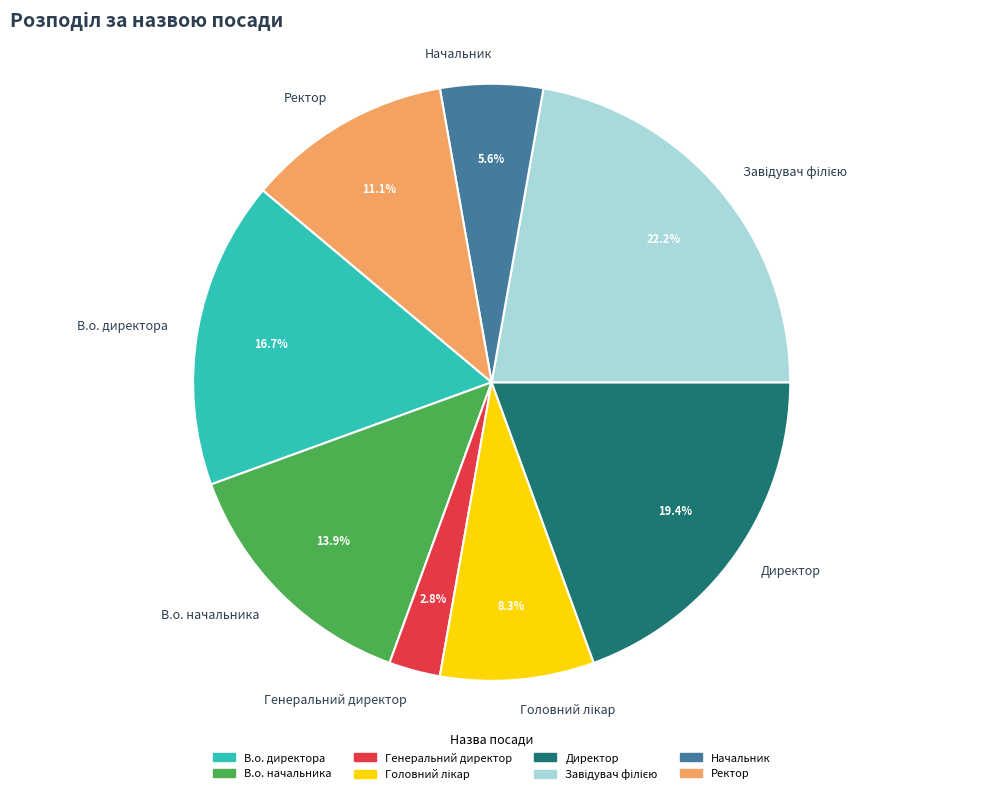

How many segments does this pie chart have?

8